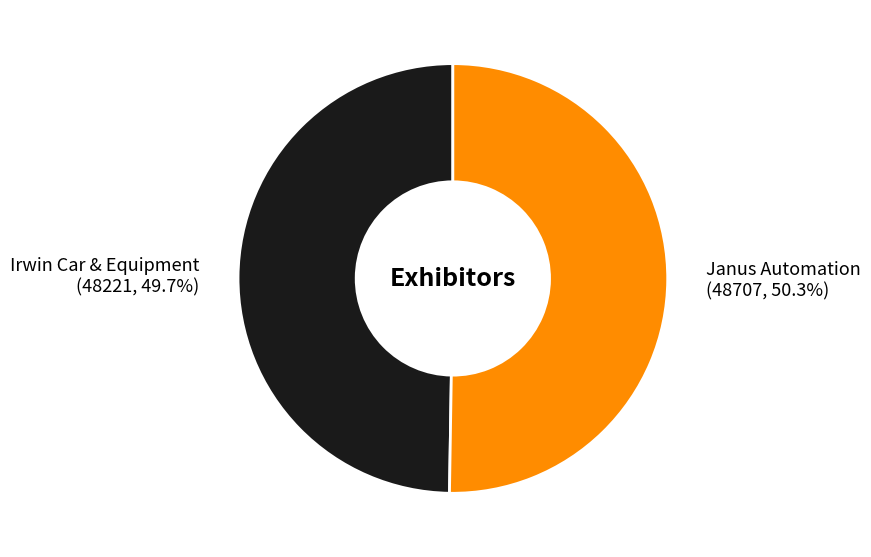

What is the ratio of the value at Janus Automation to the value at Irwin Car & Equipment?

1.0